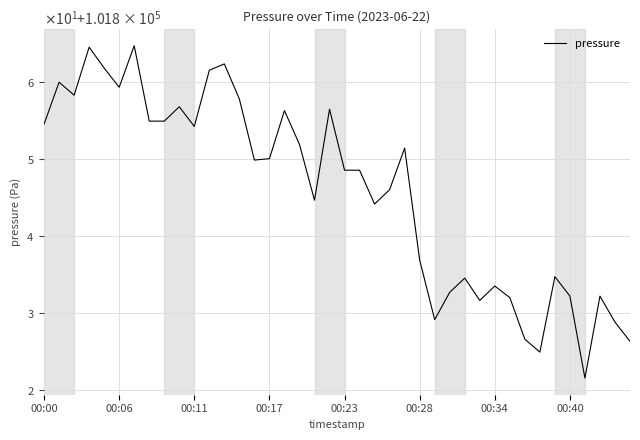

Is this an area chart (filled region under the line)?

No